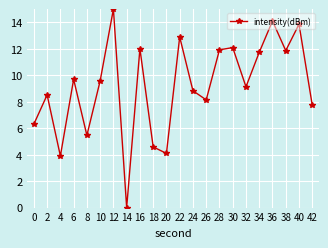

The value at 0 is 6.3. True or false?

True